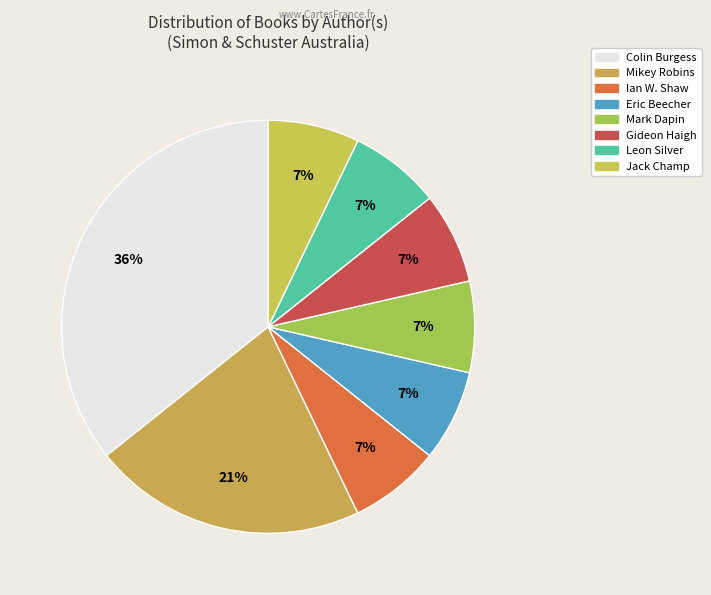

What portion of the pie excludes Leon Silver?

92.9%